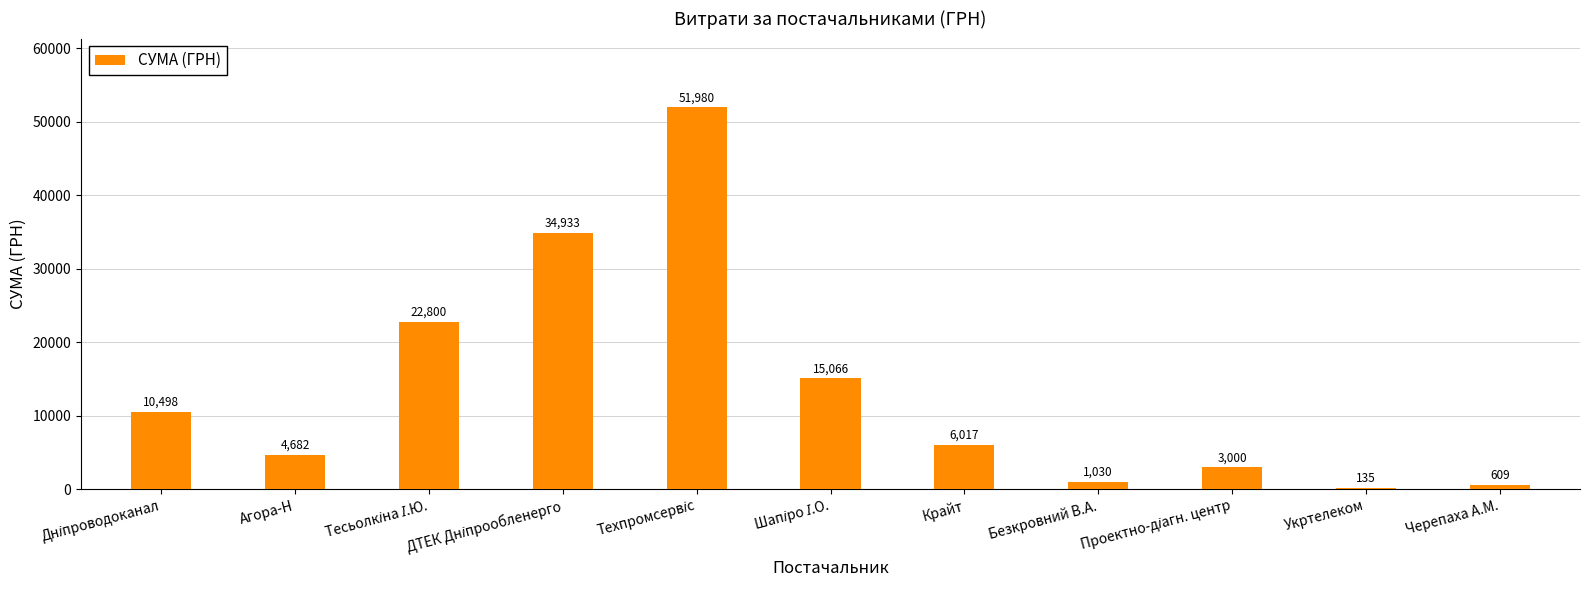

What is the greatest value displayed?

51980.0